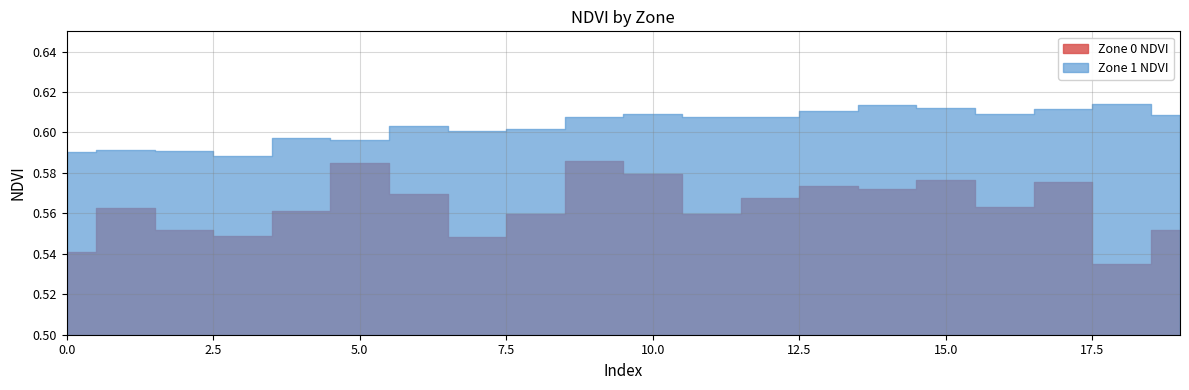

Reading left to right, transcribe all the data shown in this chart.

Zone 0 NDVI: 0.5	0.6	0.6	0.5	0.6	0.6	0.6	0.5	0.6	0.6	0.6	0.6	0.6	0.6	0.6	0.6	0.6	0.6	0.5	0.6
Zone 1 NDVI: 0.6	0.6	0.6	0.6	0.6	0.6	0.6	0.6	0.6	0.6	0.6	0.6	0.6	0.6	0.6	0.6	0.6	0.6	0.6	0.6